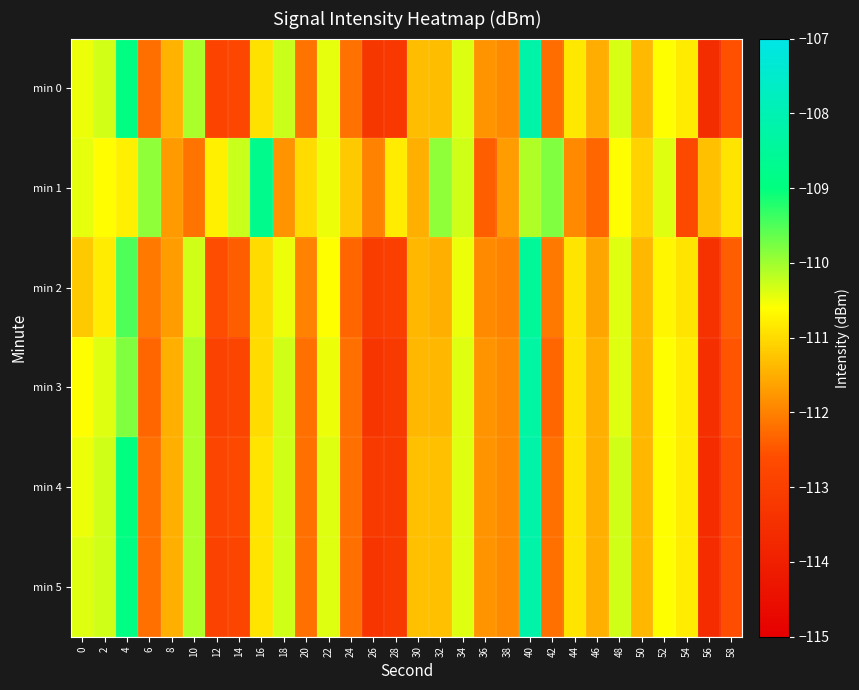

Reading left to right, transcribe all the data shown in this chart.

min 0: 0=-110.5	2=-110.3	4=-108.9	6=-112.2	8=-111.5	10=-110.1	12=-112.9	14=-112.8	16=-110.9	18=-110.3	20=-112.2	22=-110.4	24=-112.2	26=-113.3	28=-113.2	30=-111.3	32=-111.3	34=-110.4	36=-111.8	38=-111.9	40=-108.2	42=-112.2	44=-110.9	46=-111.5	48=-110.3	50=-111.4	52=-110.6	54=-110.8	56=-113.6	58=-112.6
min 1: 0=-110.4	2=-110.6	4=-110.8	6=-109.9	8=-111.7	10=-112.1	12=-110.8	14=-110.3	16=-108.8	18=-111.8	20=-111.0	22=-110.5	24=-111.2	26=-112.0	28=-110.8	30=-111.5	32=-109.9	34=-110.3	36=-112.4	38=-111.7	40=-110.1	42=-109.8	44=-111.9	46=-112.3	48=-110.6	50=-111.1	52=-110.4	54=-112.7	56=-111.3	58=-110.9
min 2: 0=-111.2	2=-110.8	4=-109.5	6=-112.1	8=-111.7	10=-110.3	12=-112.6	14=-112.4	16=-111.0	18=-110.5	20=-112.0	22=-110.6	24=-112.3	26=-113.1	28=-113.0	30=-111.4	32=-111.5	34=-110.5	36=-111.9	38=-112.0	40=-108.5	42=-112.1	44=-110.9	46=-111.6	48=-110.4	50=-111.4	52=-110.7	54=-110.9	56=-113.4	58=-112.4
min 3: 0=-110.6	2=-110.4	4=-109.8	6=-112.3	8=-111.5	10=-110.1	12=-112.9	14=-112.8	16=-111.0	18=-110.3	20=-112.2	22=-110.5	24=-112.2	26=-113.3	28=-113.2	30=-111.4	32=-111.4	34=-110.4	36=-111.8	38=-111.9	40=-108.3	42=-112.3	44=-110.9	46=-111.5	48=-110.4	50=-111.4	52=-110.6	54=-110.8	56=-113.5	58=-112.5
min 4: 0=-110.5	2=-110.3	4=-109.0	6=-112.2	8=-111.5	10=-110.1	12=-112.8	14=-112.7	16=-110.9	18=-110.3	20=-112.2	22=-110.4	24=-112.2	26=-113.2	28=-113.2	30=-111.3	32=-111.3	34=-110.4	36=-111.8	38=-111.9	40=-108.2	42=-112.2	44=-110.9	46=-111.5	48=-110.3	50=-111.4	52=-110.6	54=-110.8	56=-113.6	58=-112.6
min 5: 0=-110.4	2=-110.3	4=-108.9	6=-112.2	8=-111.5	10=-110.1	12=-112.9	14=-112.8	16=-110.9	18=-110.3	20=-112.2	22=-110.4	24=-112.2	26=-113.3	28=-113.2	30=-111.3	32=-111.3	34=-110.4	36=-111.8	38=-111.9	40=-108.2	42=-112.2	44=-110.9	46=-111.5	48=-110.3	50=-111.4	52=-110.6	54=-110.8	56=-113.6	58=-112.6